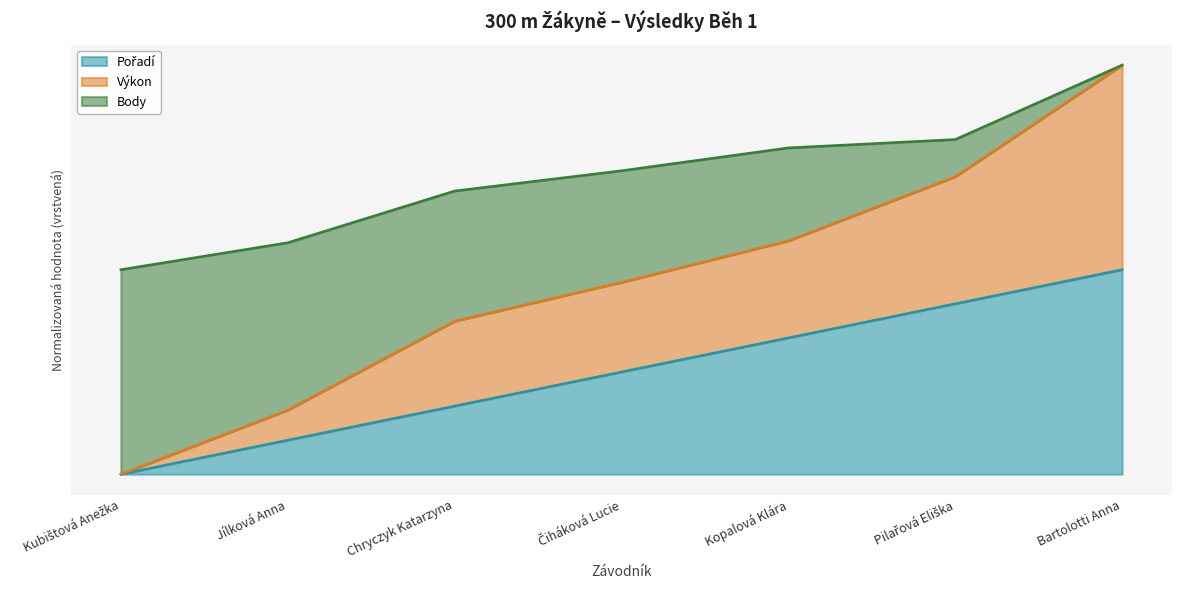

Rank the categories by Pořadí value from lowest to highest.

Kubištová Anežka, Jílková Anna, Chryczyk Katarzyna, Čiháková Lucie, Kopalová Klára, Pilařová Eliška, Bartolotti Anna